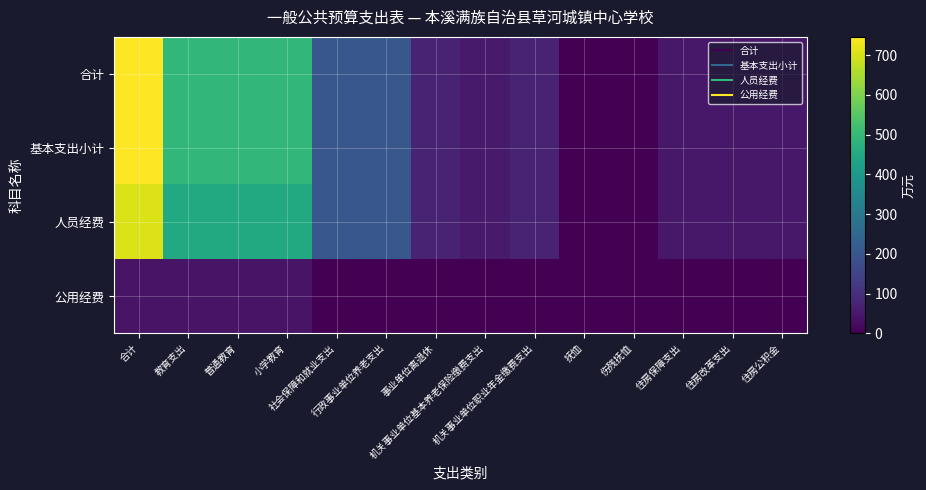

Which has a higher value, 行政事业单位养老支出 or 住房改革支出?

行政事业单位养老支出